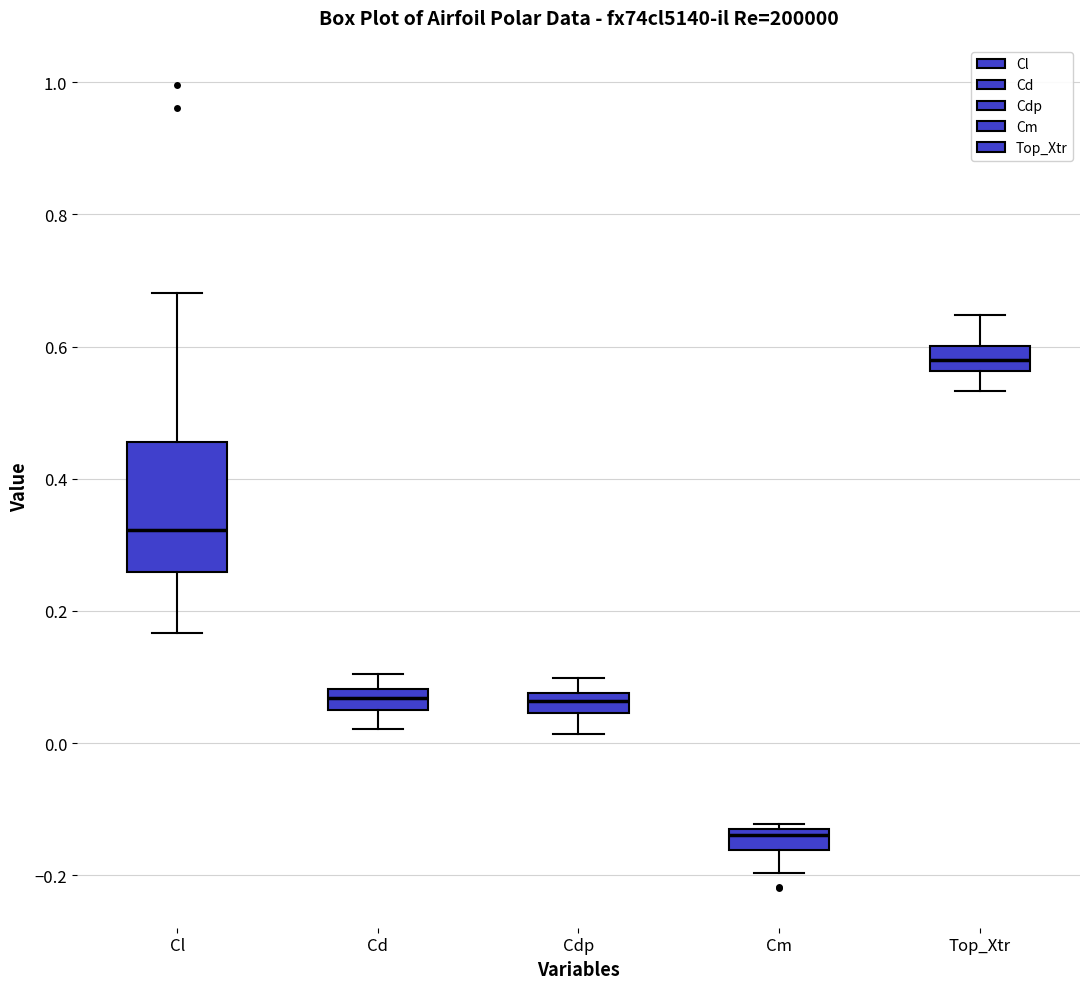

Which box is the tallest, from its lower edge to its upper edge?

Cl